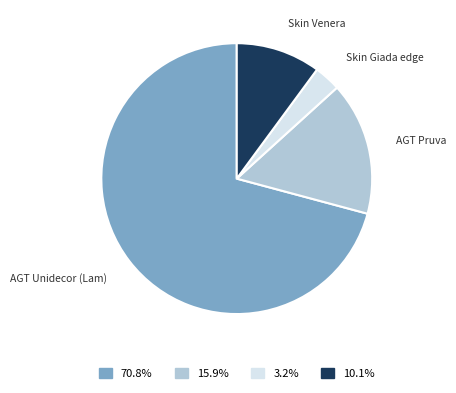

Rank the categories by value from highest to lowest.

AGT Unidecor (Lam), AGT Pruva, Skin Venera, Skin Giada edge